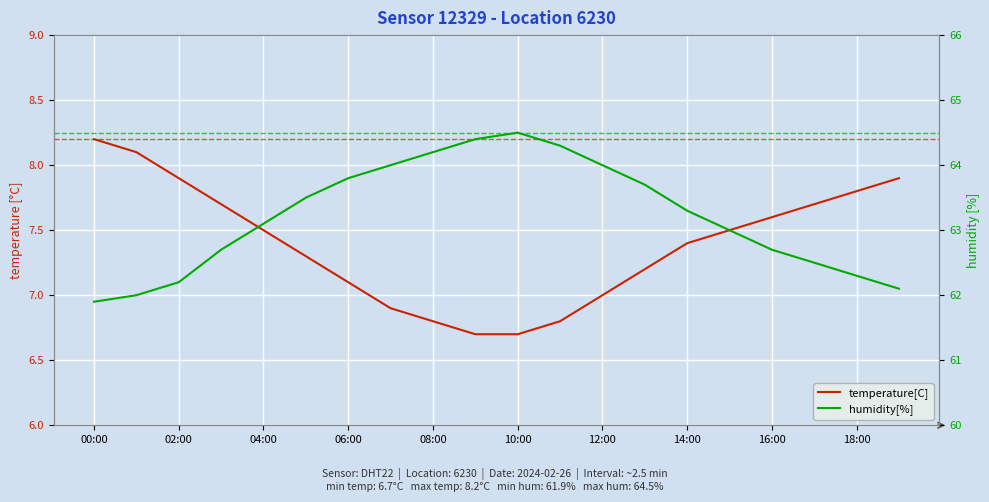

Between 13 and 12:00, which is larger?

13